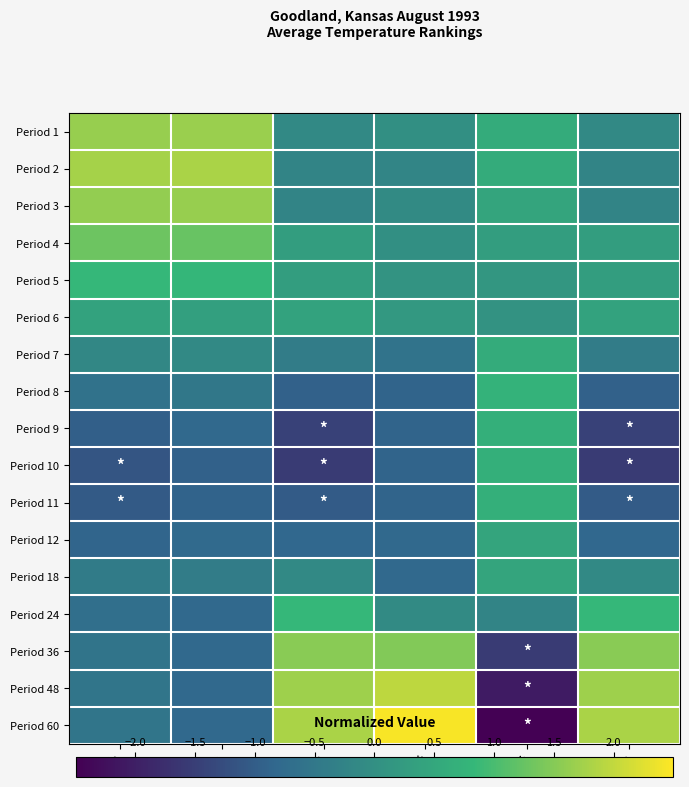

At which category is the sum across all series the highest?

High Rank